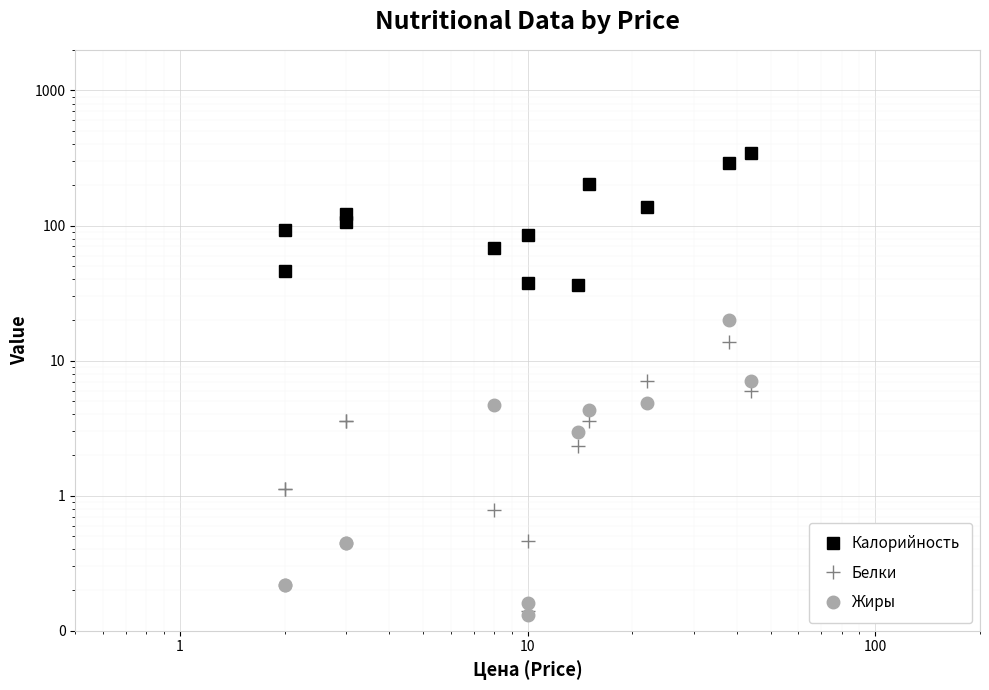

True or false: Белки and Калорийность intersect in this chart.

False